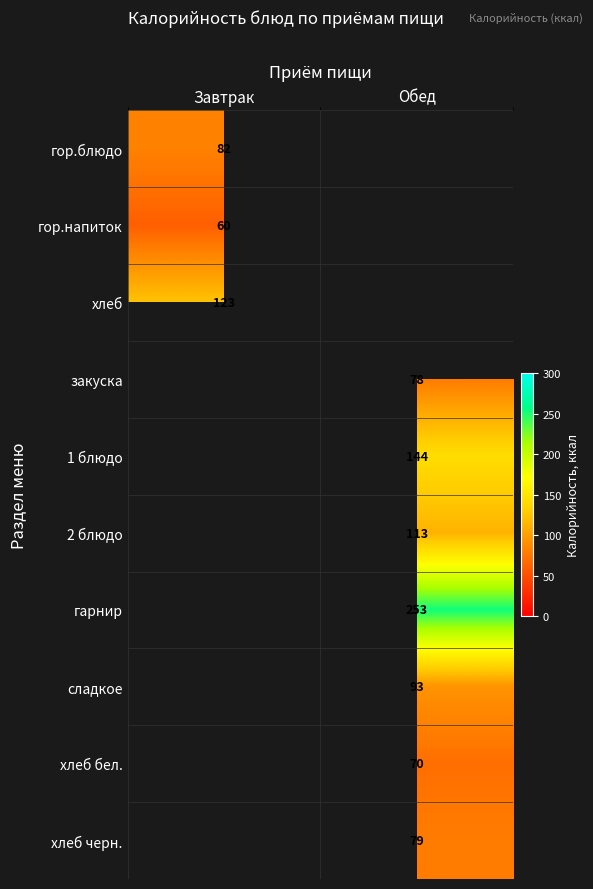

The value of хлеб черн. at Обед is 134. True or false?

False